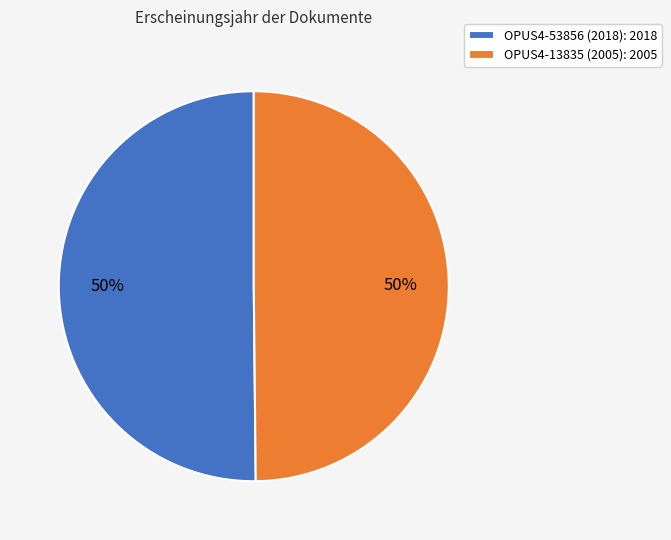

To the nearest percent, what is the average slice percentage?

50%